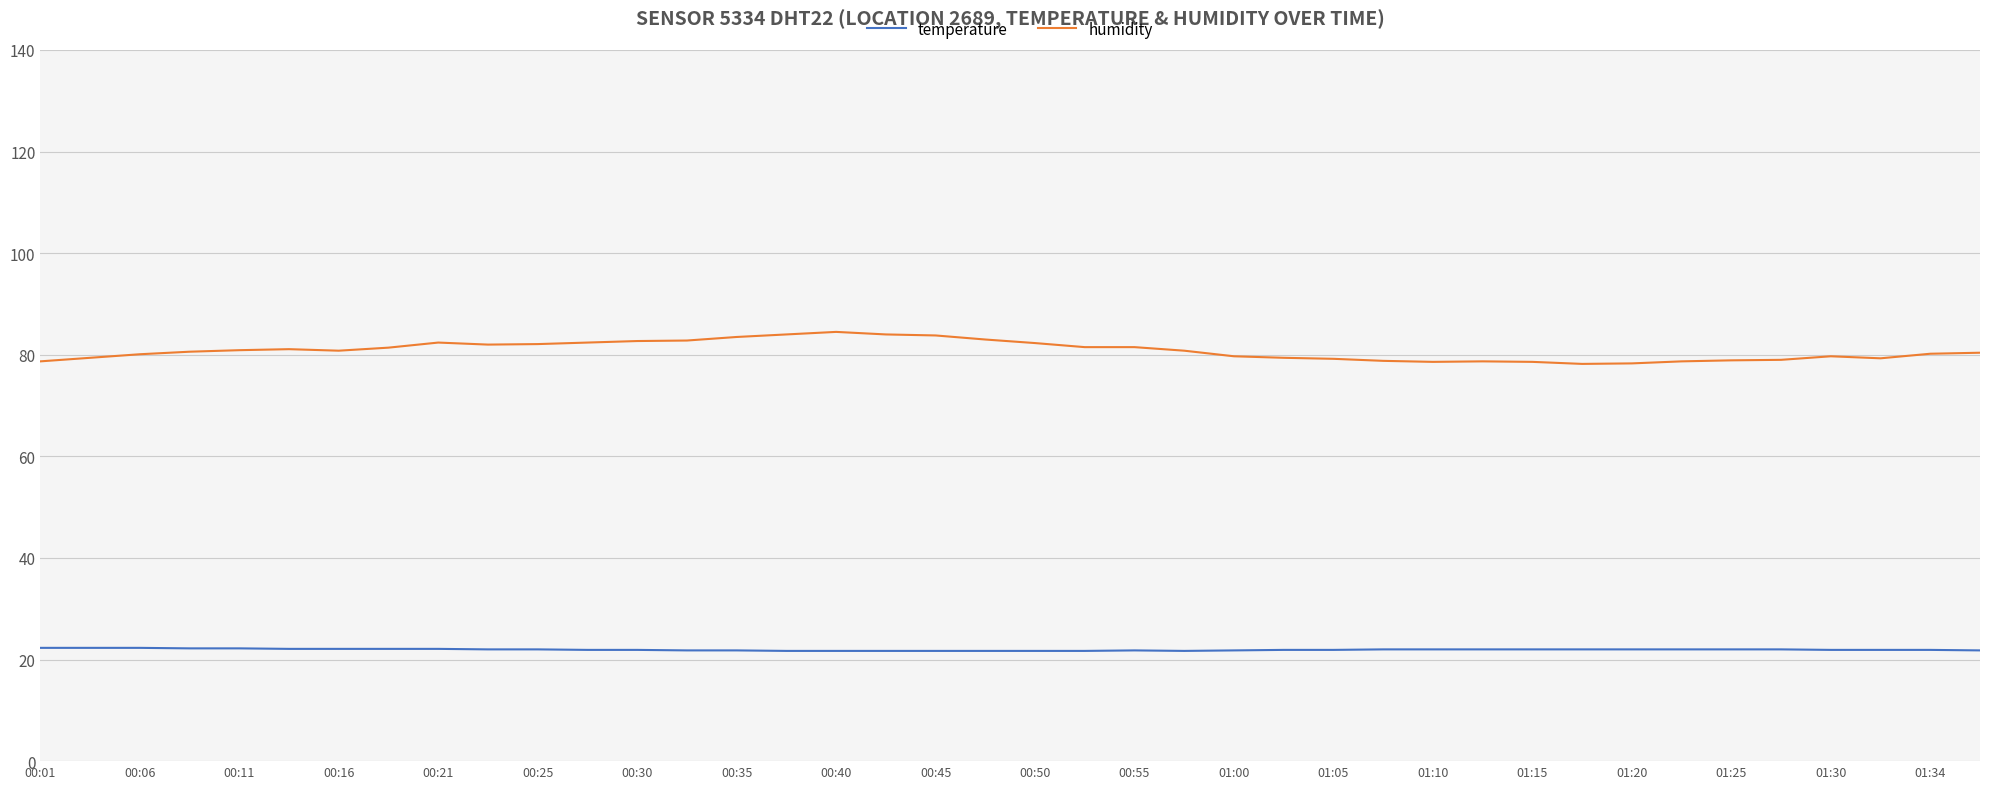

Which series has the largest total across all categories?

humidity